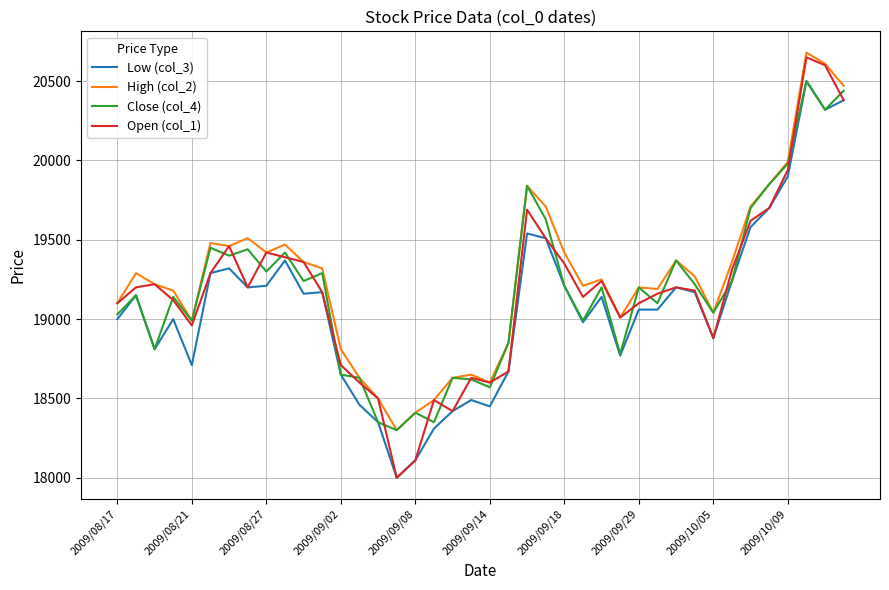

True or false: Low (col_3) and High (col_2) intersect in this chart.

False